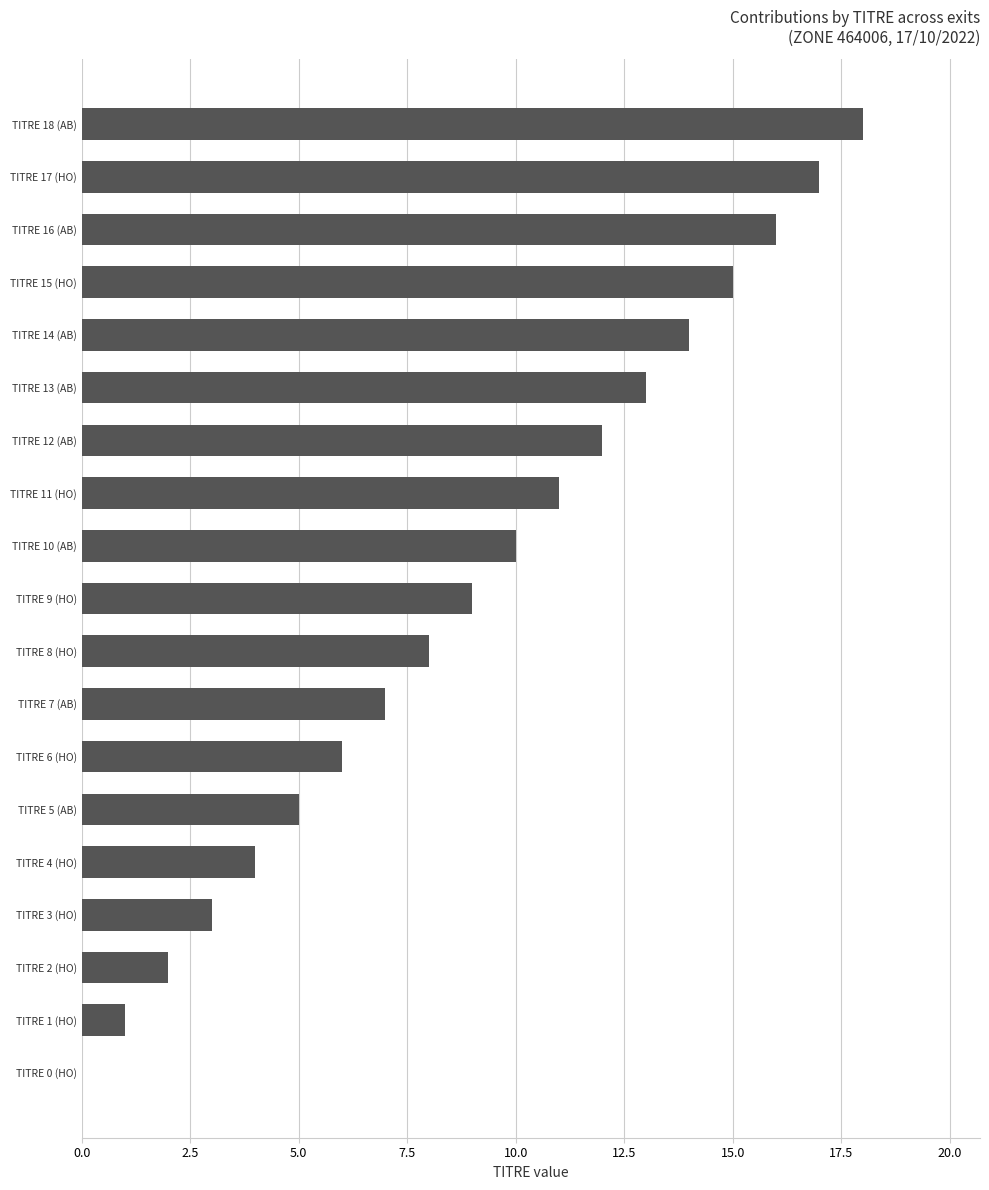

Are the bars horizontal?

Yes